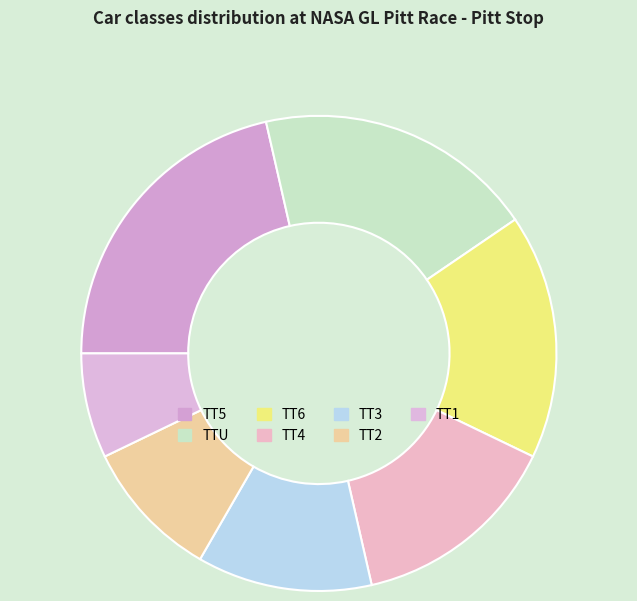

What percentage is the TT3 slice, to the nearest percent?

11%